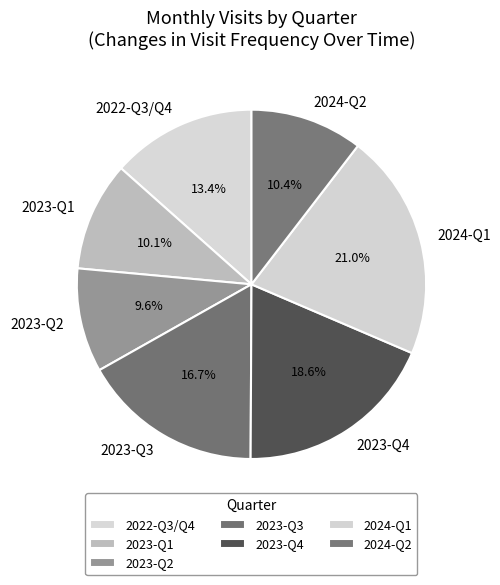

What is the largest slice in the pie chart?

2024-Q1